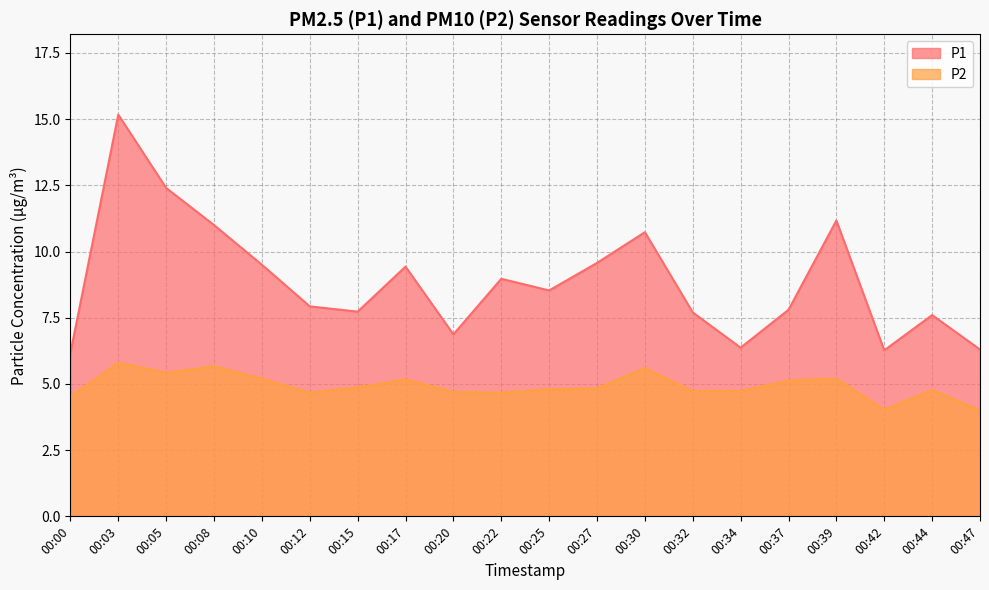

Is the value of P2 at 00:08 greater than the value of P1 at 00:42?

No